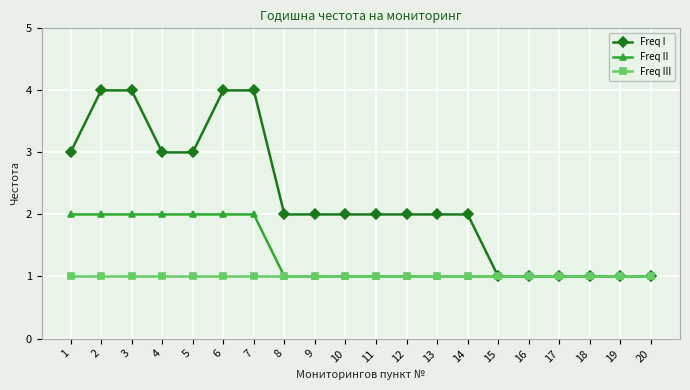

List the series in order of their overall mean, lowest first.

Freq III, Freq II, Freq I